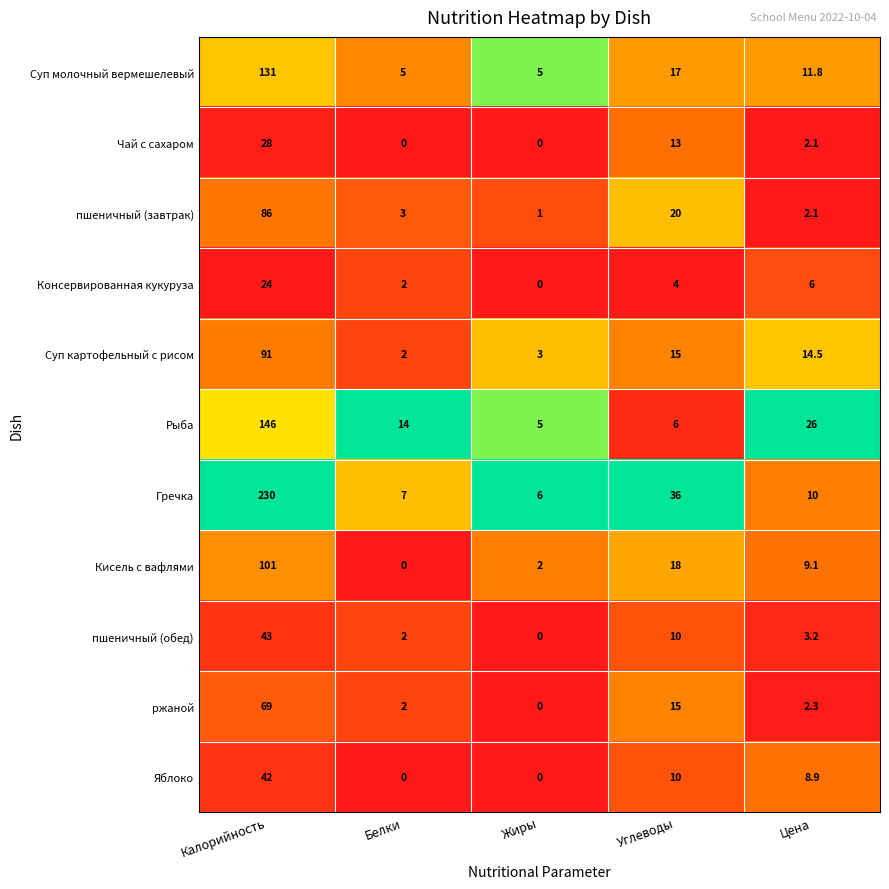

Between Белки and Цена, which series saw the biggest shift?

Суп картофельный с рисом